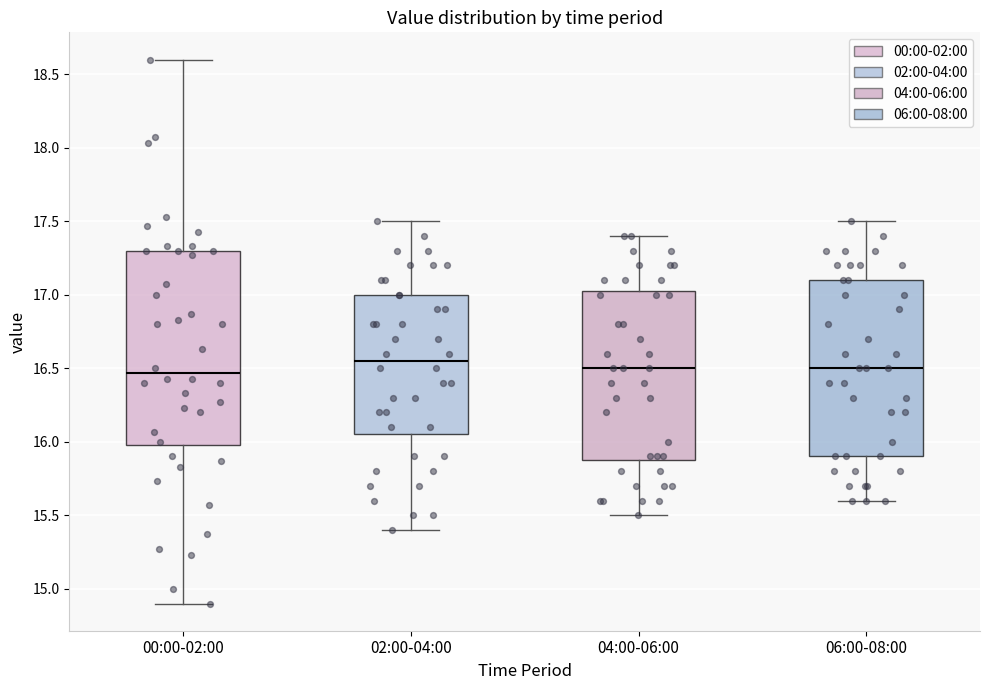

Which box is the tallest, from its lower edge to its upper edge?

00:00-02:00